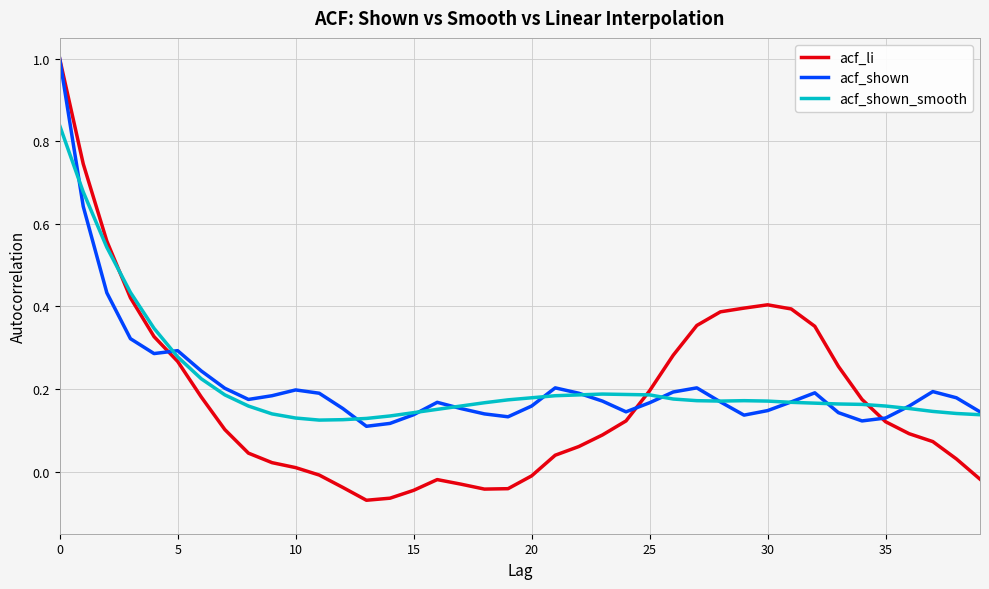

Which series has the largest range (max minus min)?

acf_li